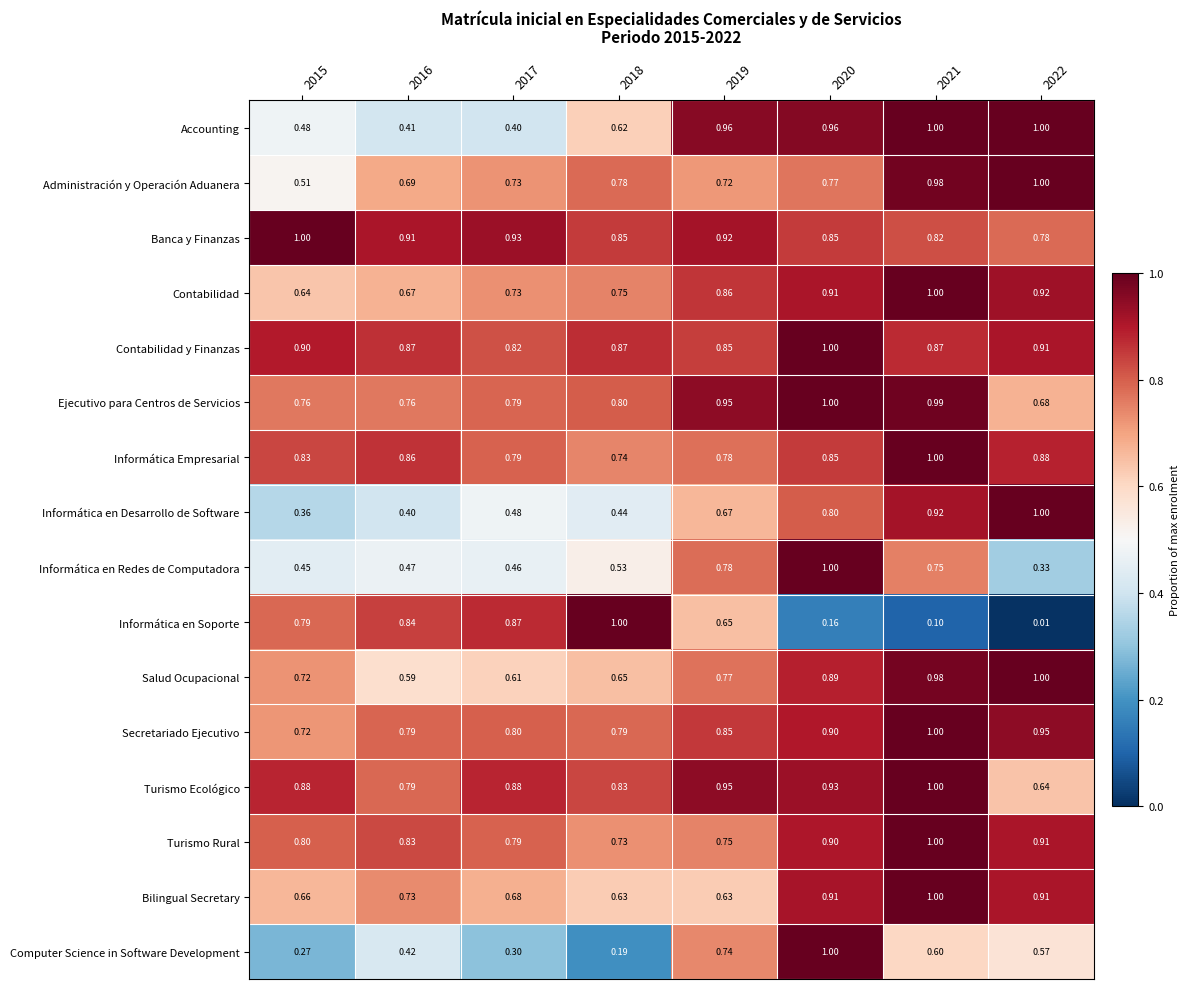

Which series has the largest total across all categories?

Contabilidad y Finanzas